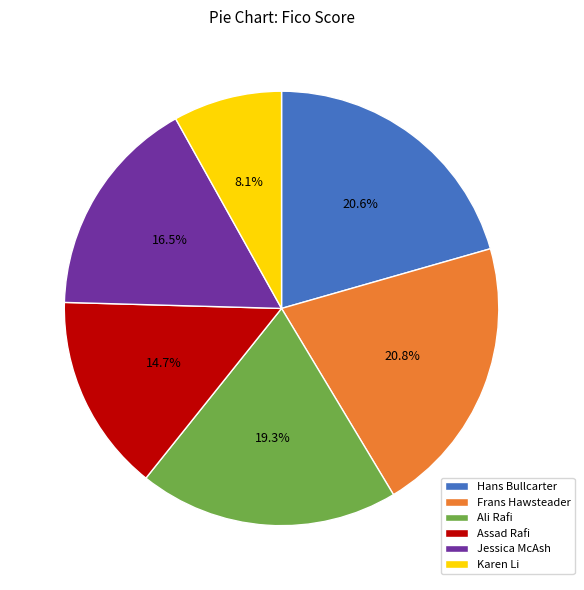

Approximately how many times larger is the value at Ali Rafi compared to Frans Hawsteader?

0.9